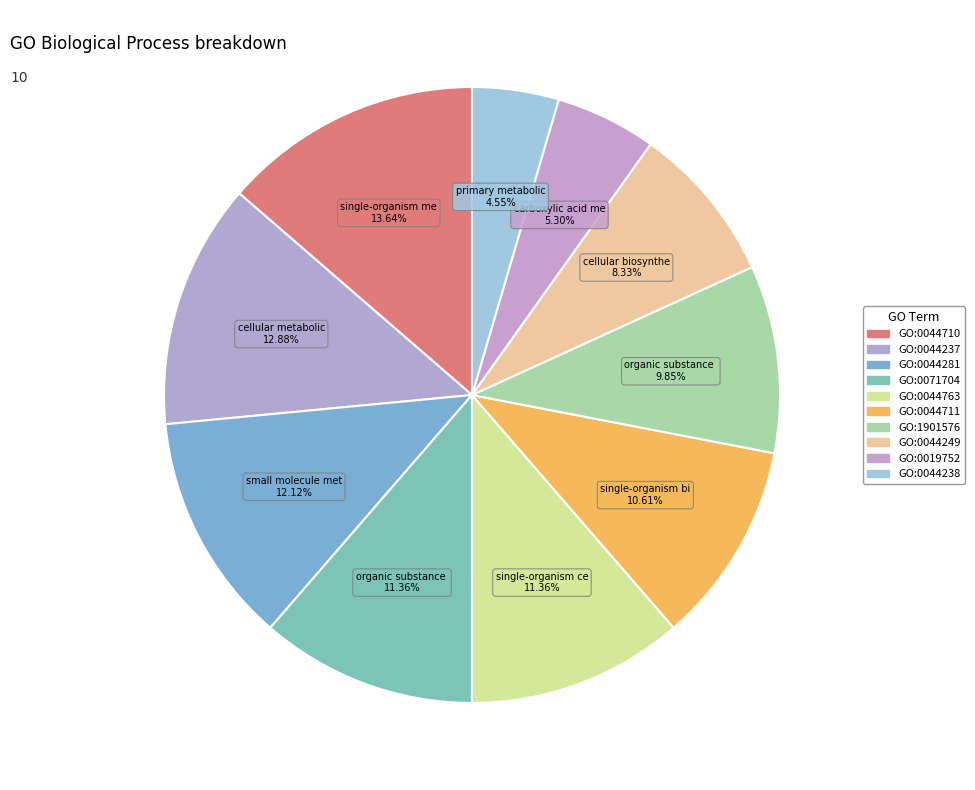

Combined, do GO:0044711 and GO:0044238 account for over 50%?

No